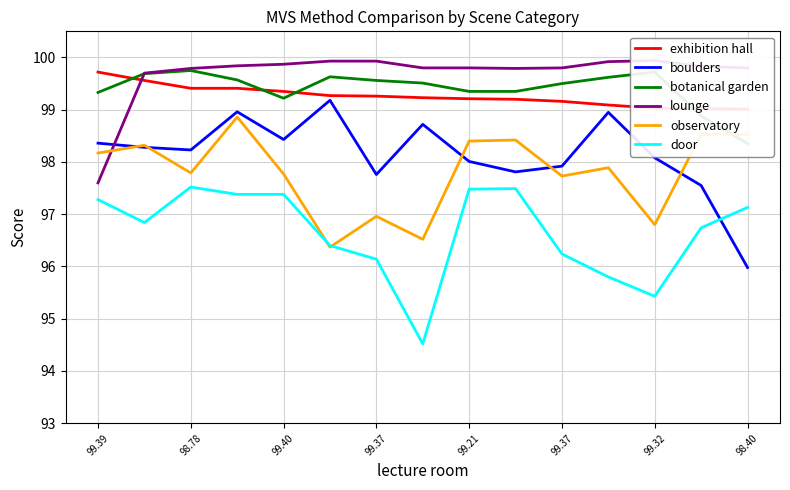

How many series are shown in this chart?

6